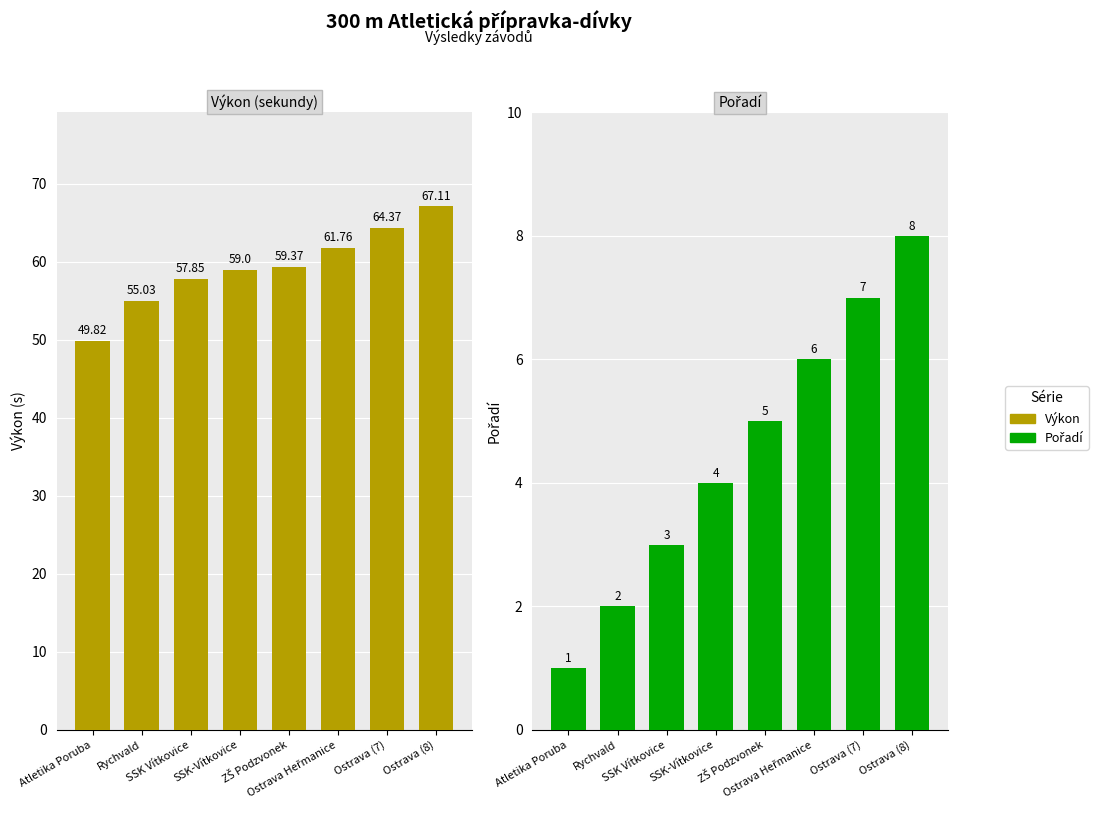

What are all the series names shown in the legend?

Výkon, Pořadí